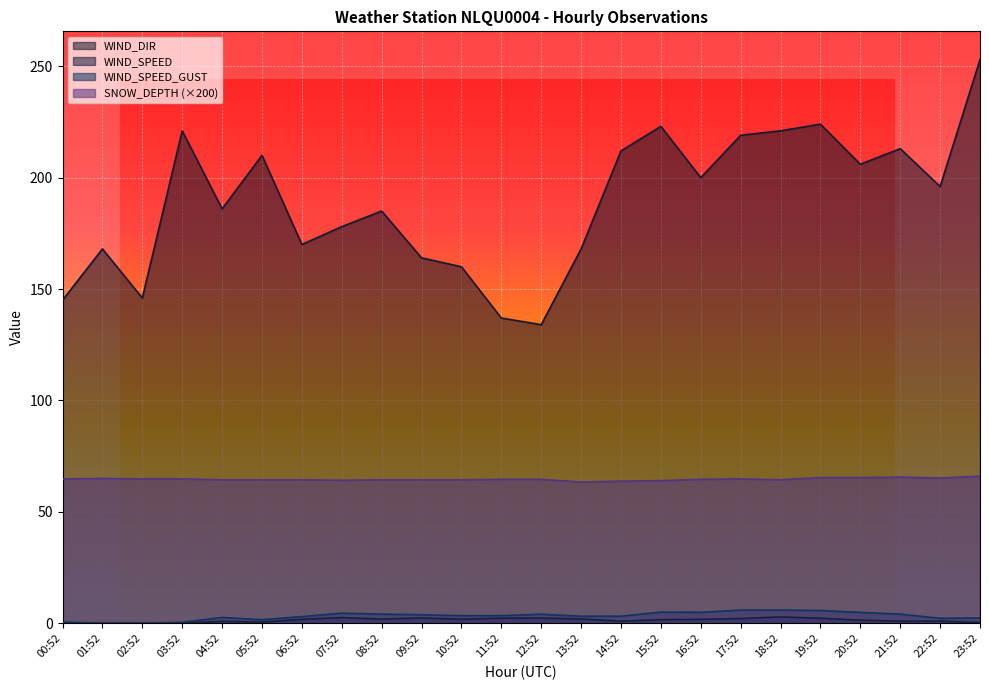

Is the value of WIND_SPEED_GUST at 12:52 greater than the value of WIND_SPEED at 21:52?

Yes